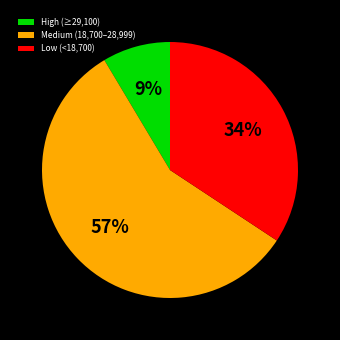

Which category has the smallest portion of the pie?

High (≥29,100)